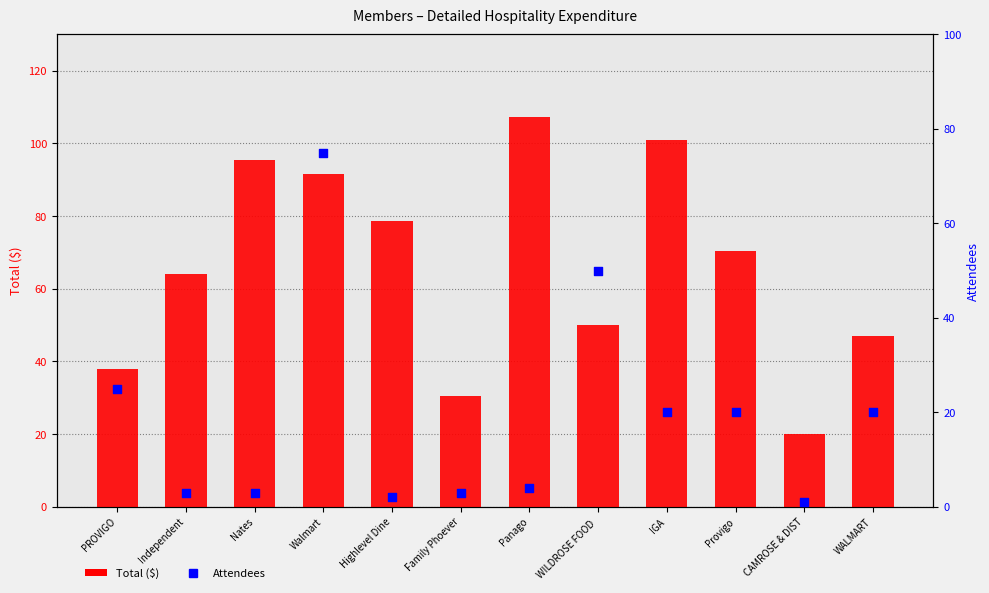

Which series has the largest total across all categories?

Total ($)